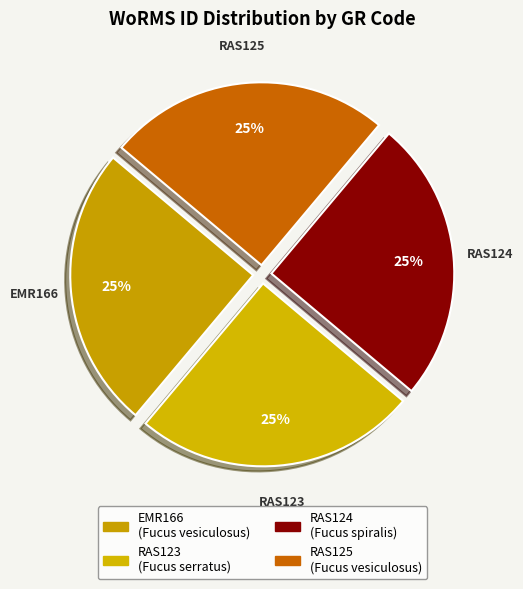

How many slices are in this pie chart?

4